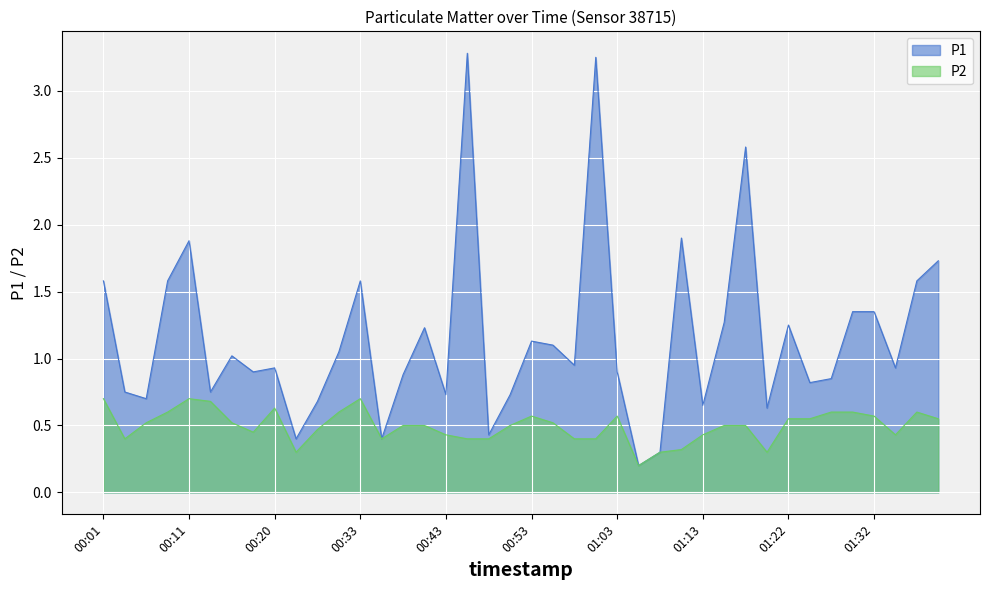

What is the average value of the P2 series?

0.5